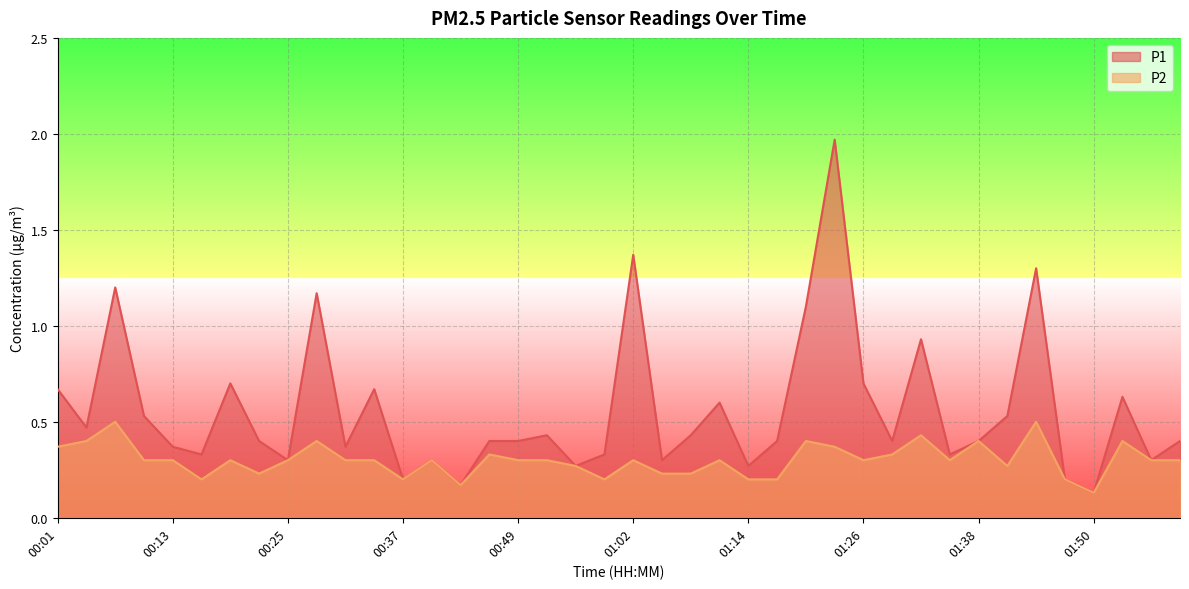

Where is the first local maximum for P2?

00:07